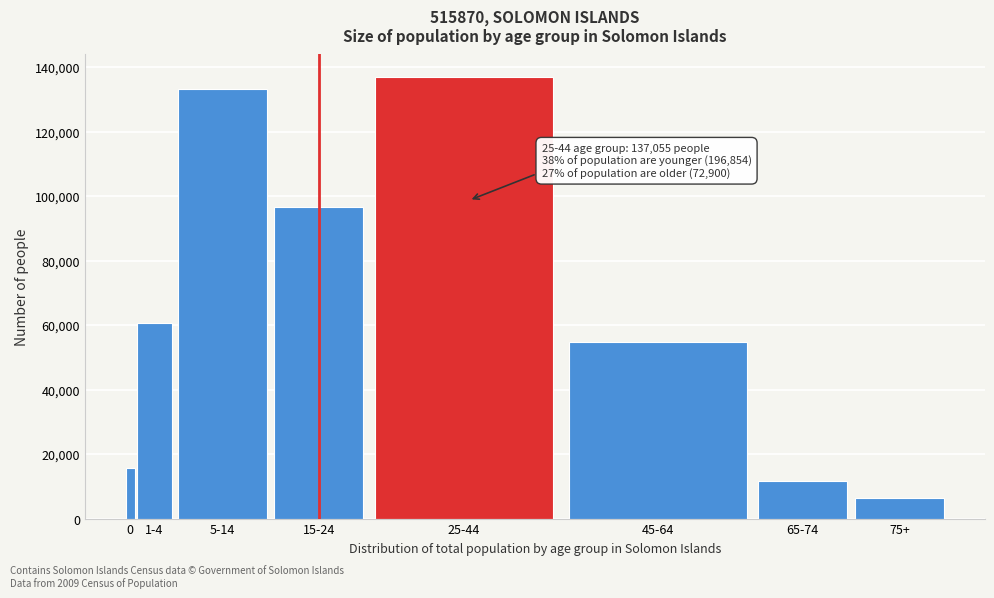

Reading left to right, what are all the values shown in this chart?

15730	60497	133057	96631	137055	54755	11719	6426